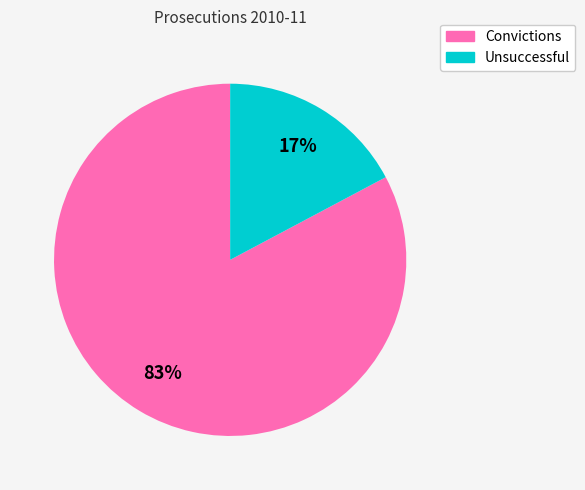

Between Unsuccessful and Convictions, which is larger?

Convictions